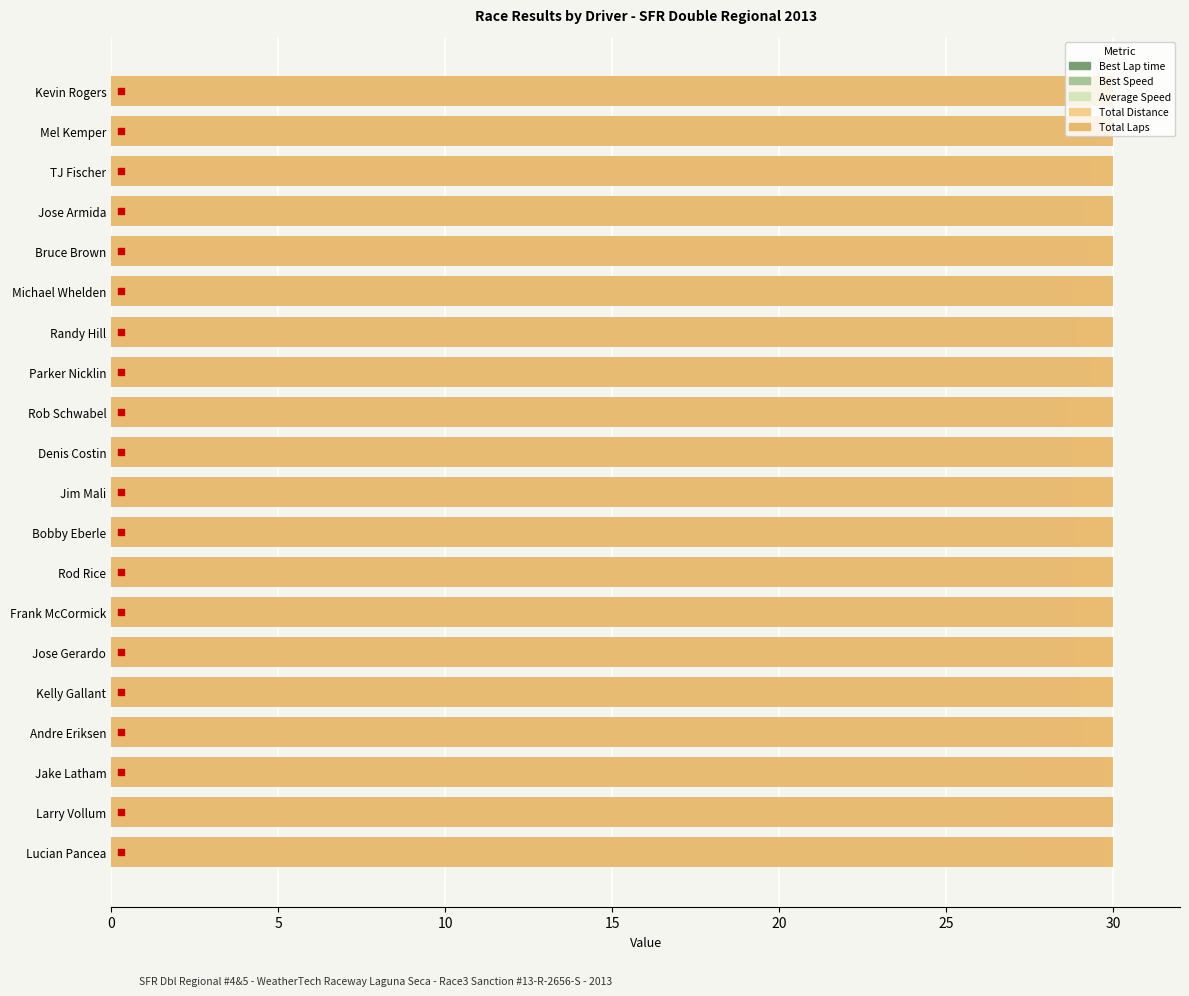

What is the difference between the maximum and second lowest values in the Best Lap time series?

2.6